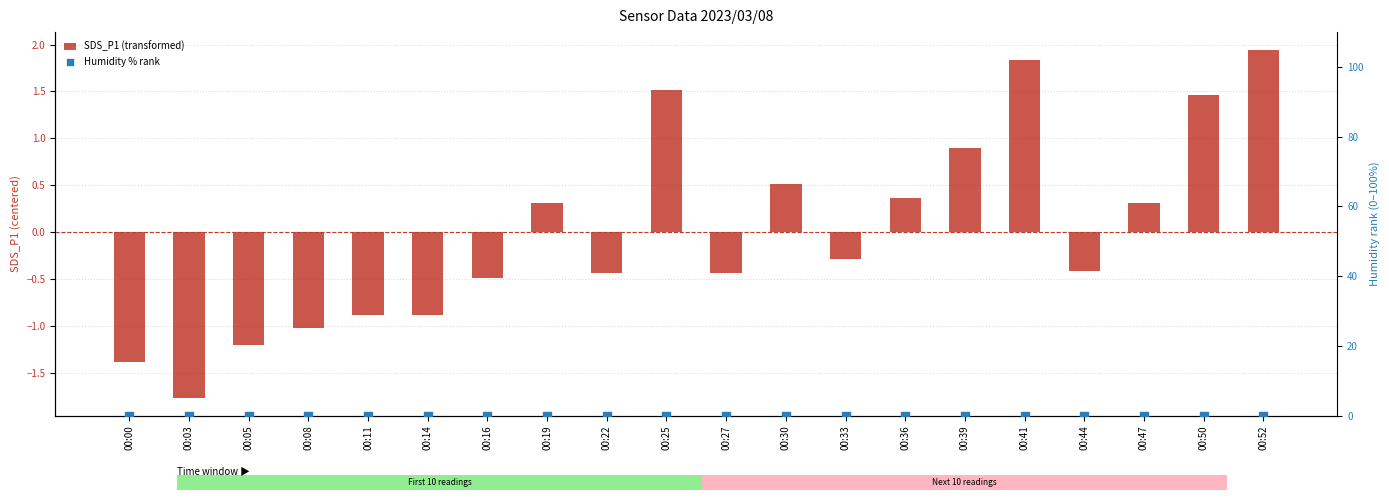

At which category is the sum across all series the highest?

00:52